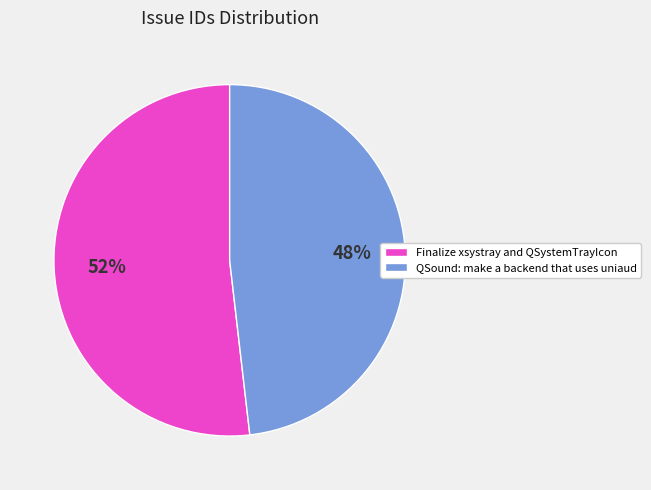

Between QSound: make a backend that uses uniaud and Finalize xsystray and QSystemTrayIcon, which is larger?

Finalize xsystray and QSystemTrayIcon